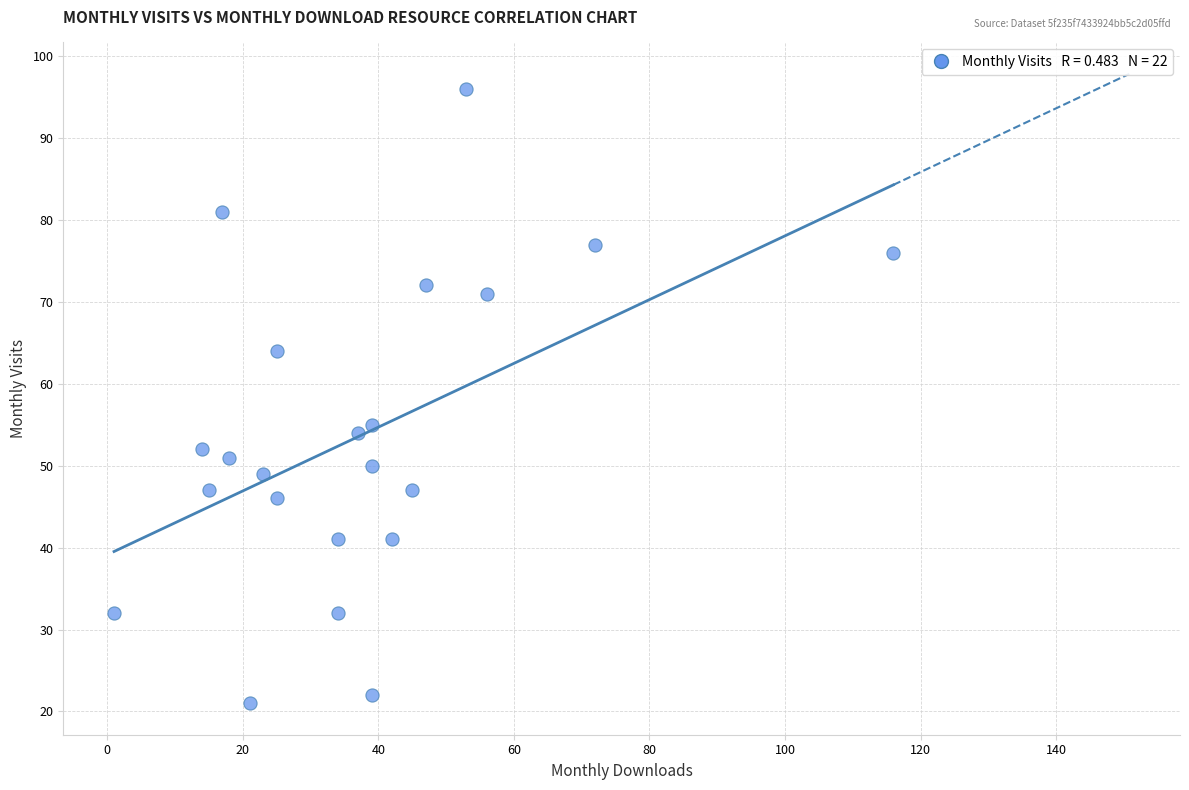

What Y value in the scatter plot is closest to 58?

55